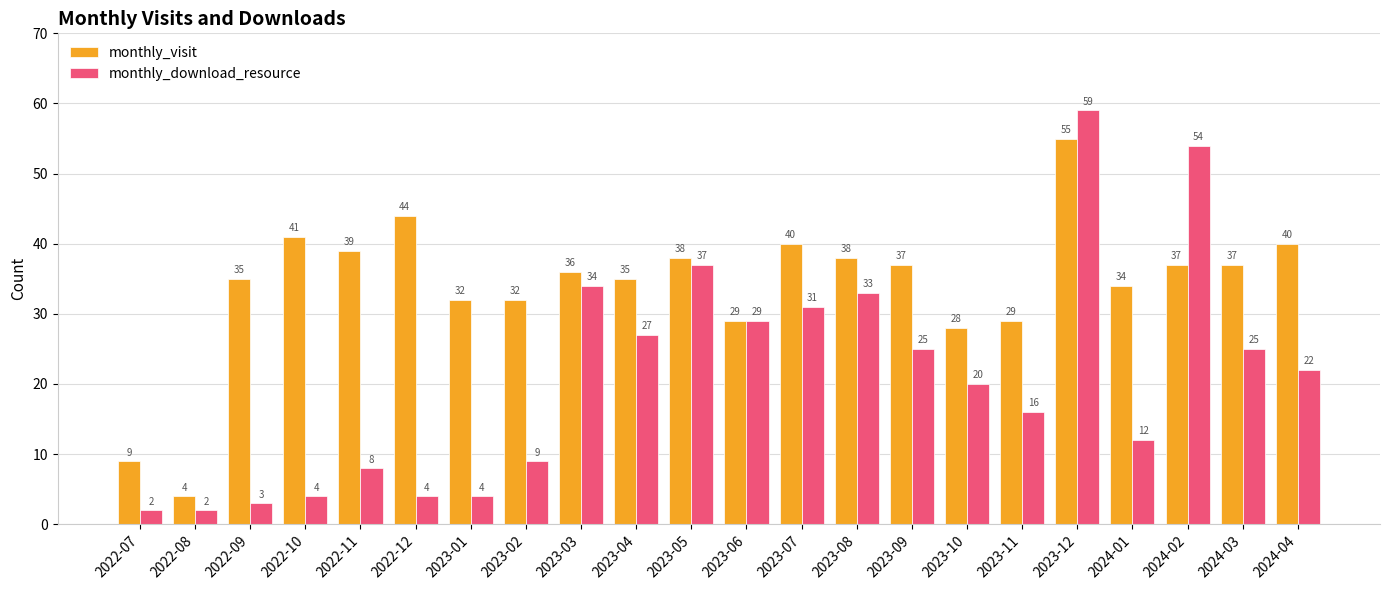

What is the total value across all series at 2023-01?

36